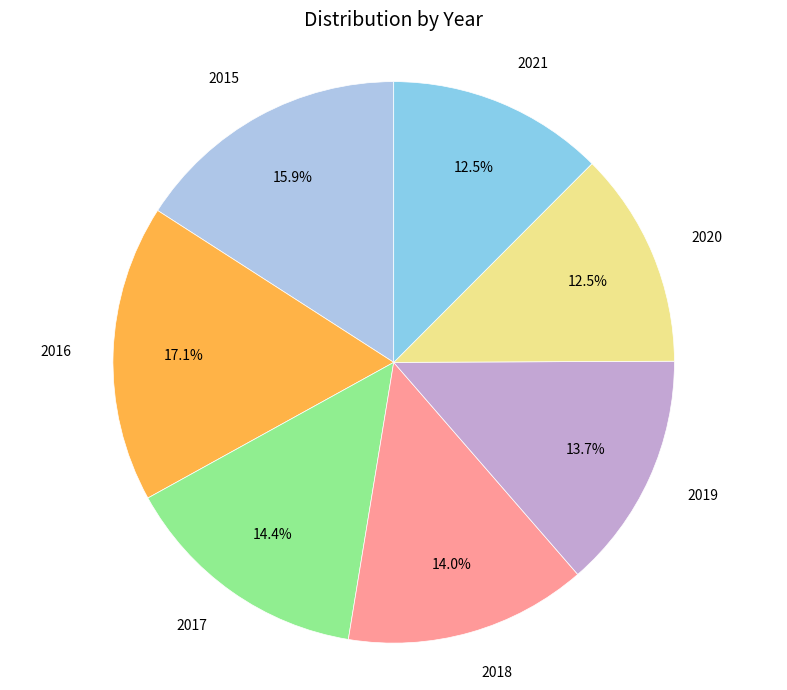

To the nearest percent, what is the average slice percentage?

14%